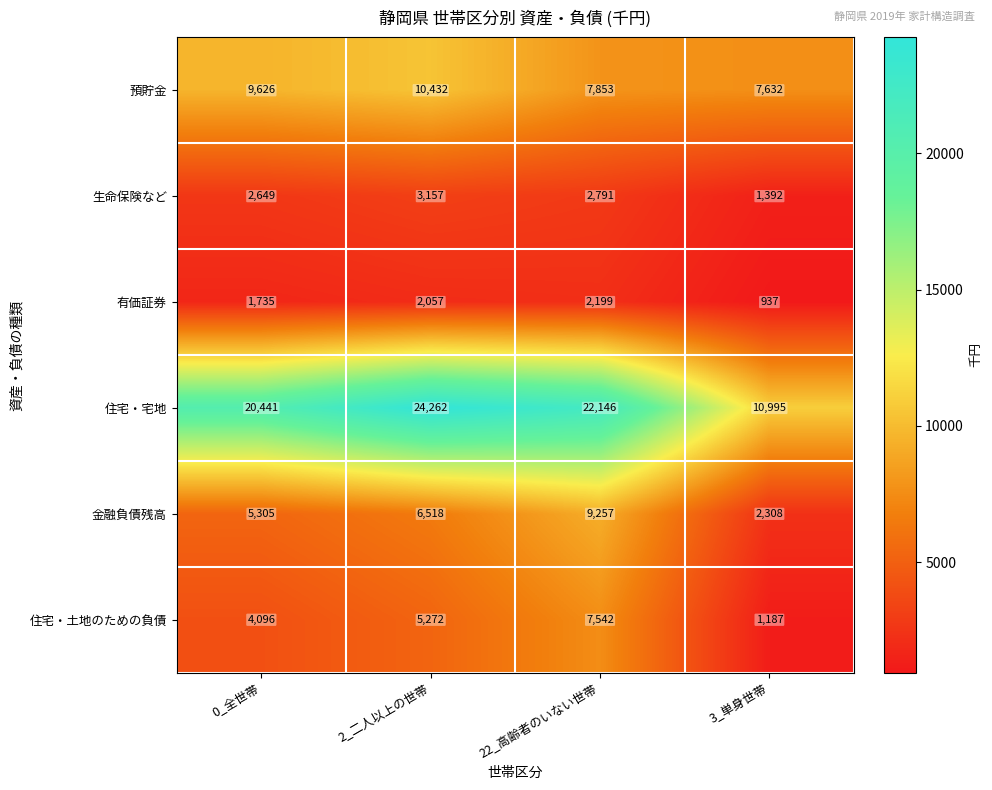

Which series changed the most between 2_二人以上の世帯 and 22_高齢者のいない世帯?

金融負債残高